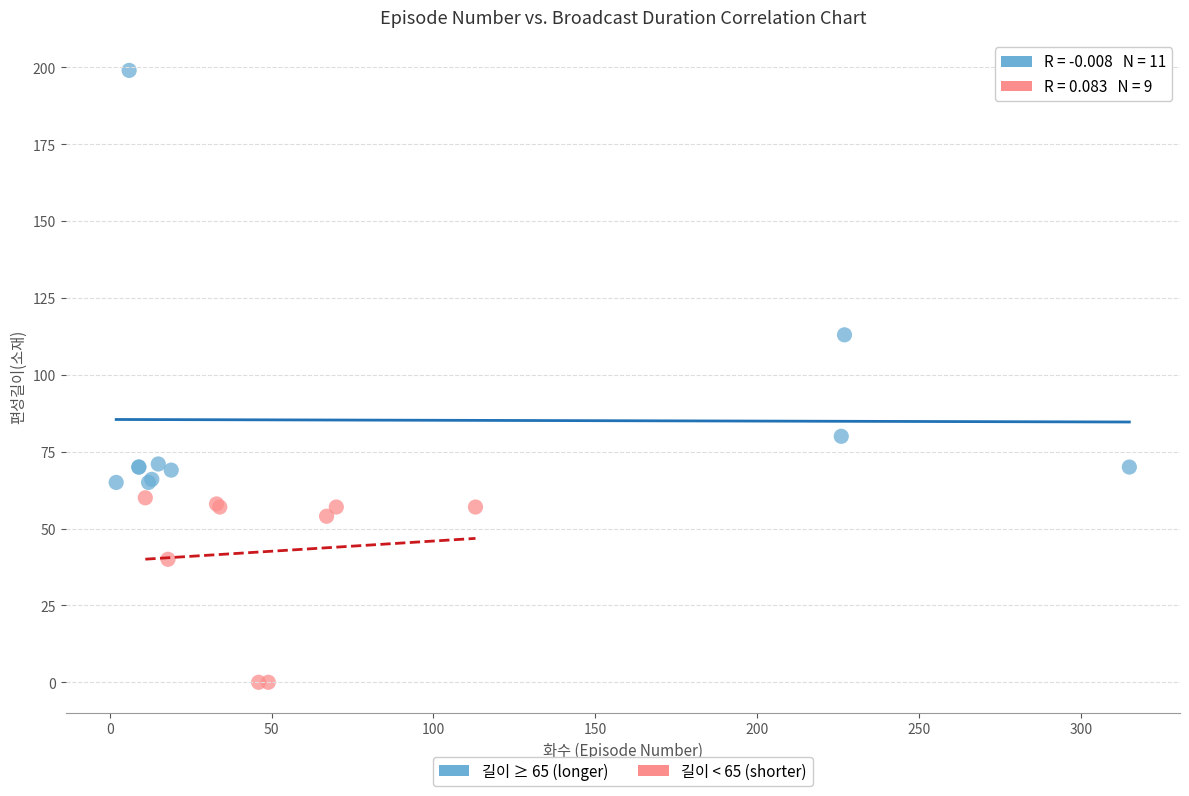

Which series has the largest Y range (max minus min)?

길이 ≥ 65 (longer)